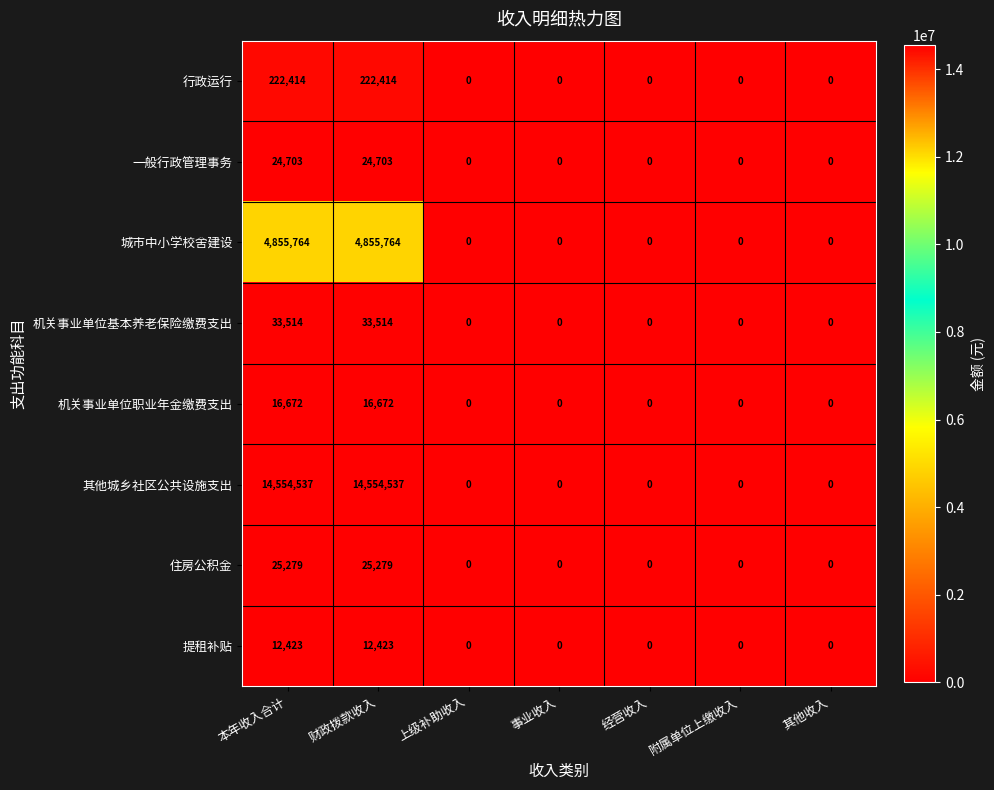

How many categories are shown in the chart?

7